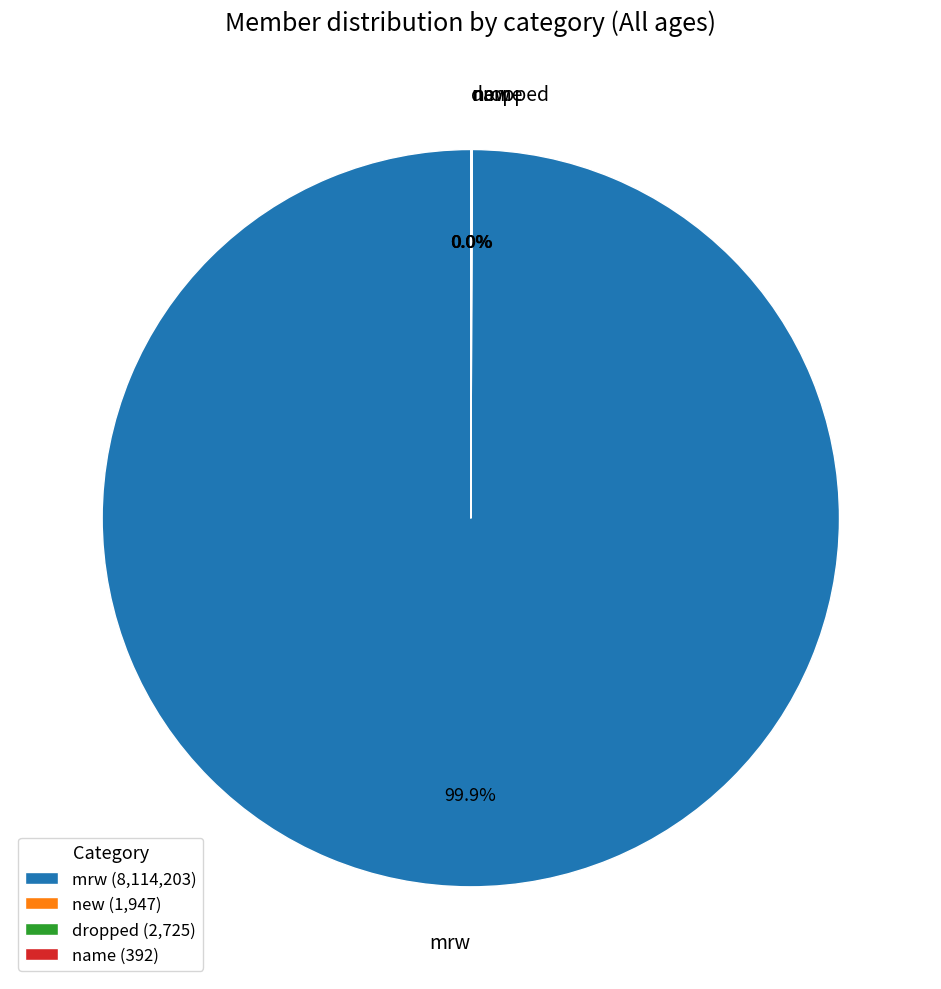

Does any single category account for the majority?

Yes